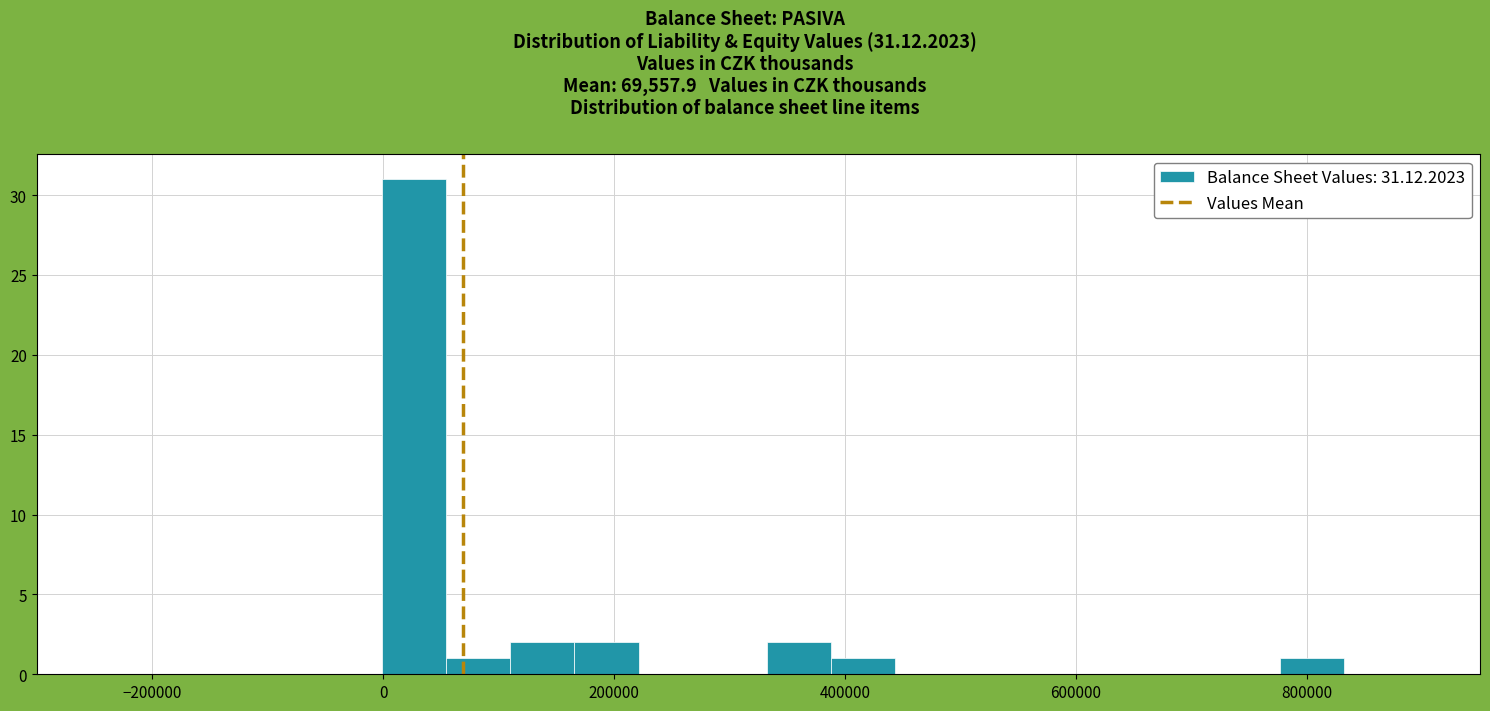

Around what value on the x-axis is the tallest bar? Give the approximate position of its centre, as read against the axis.

20000